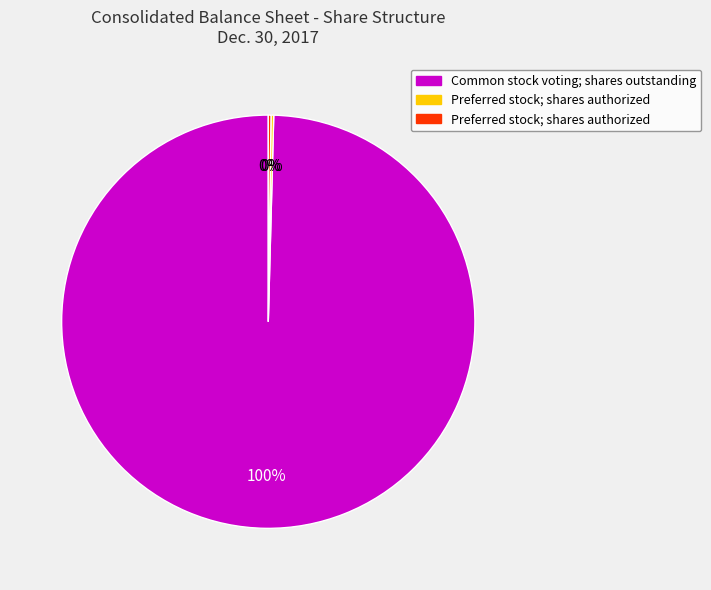

Is there a majority slice in this chart?

Yes